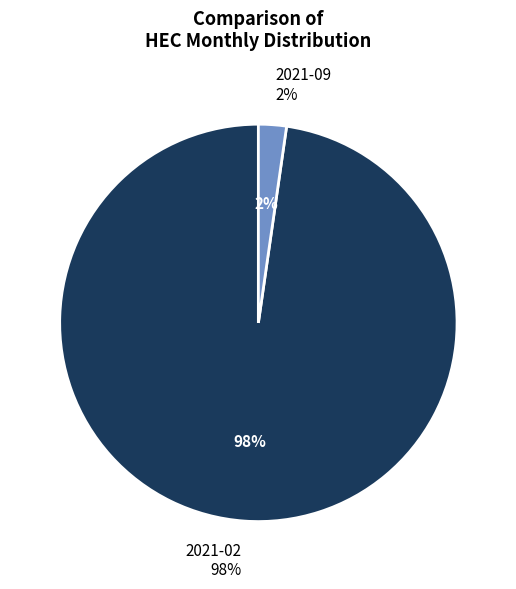

What percentage is the 2021-02 slice, to the nearest percent?

98%